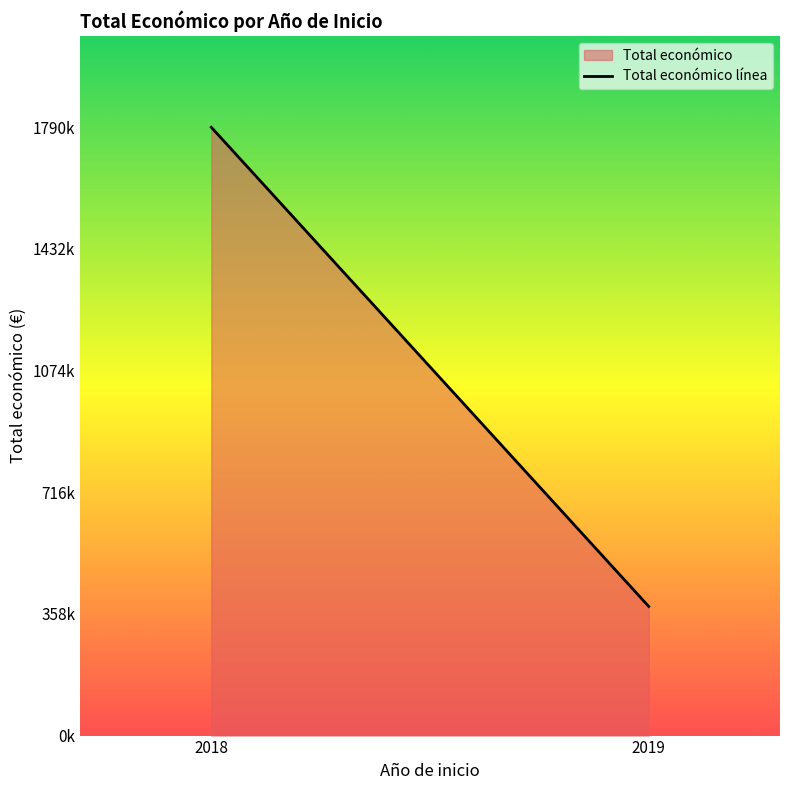

What is the smallest value displayed?

379920